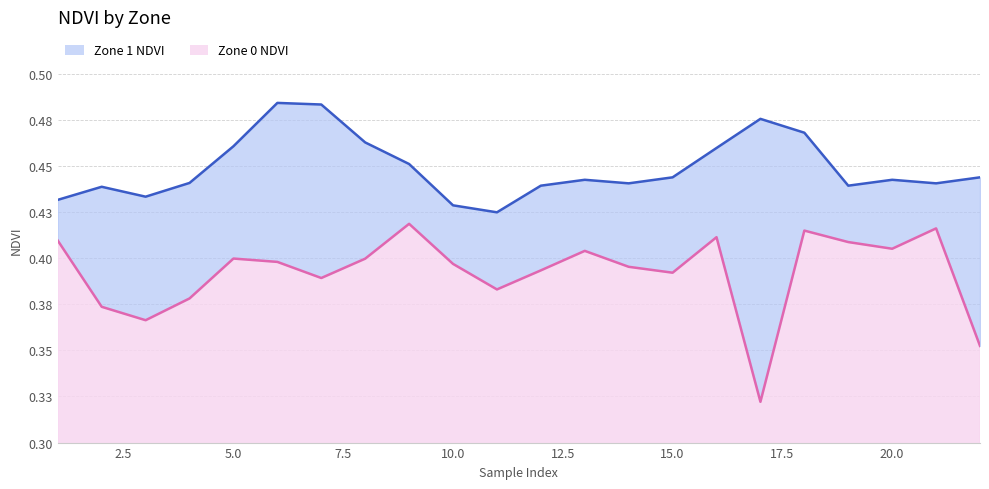

The Zone 0 NDVI series shows 0.4 at 19. True or false?

True